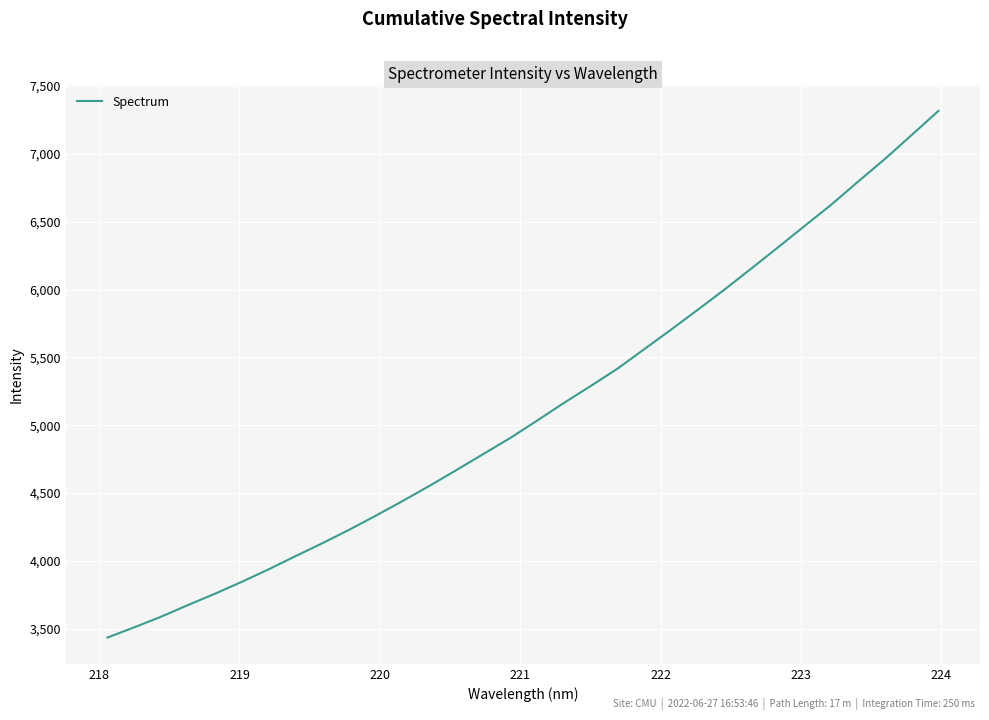

Is this an area chart (filled region under the line)?

No